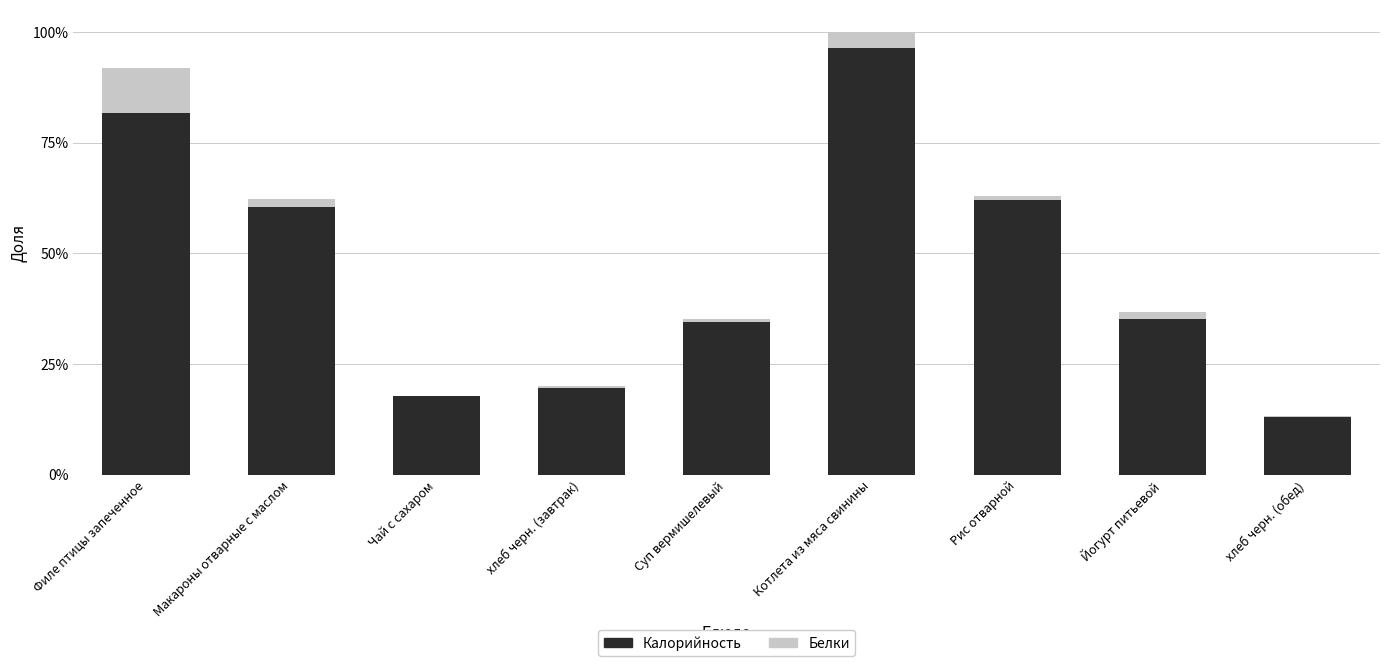

Which series changed the most between Макароны отварные с маслом and Чай с сахаром?

Калорийность